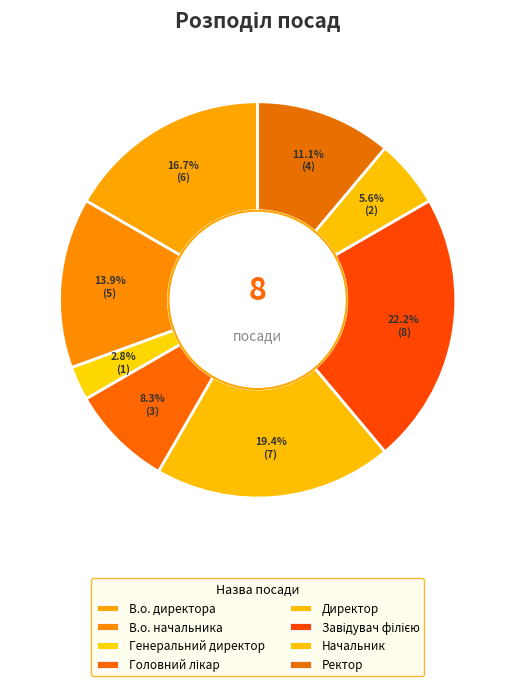

Which slice is the smallest?

Генеральний директор